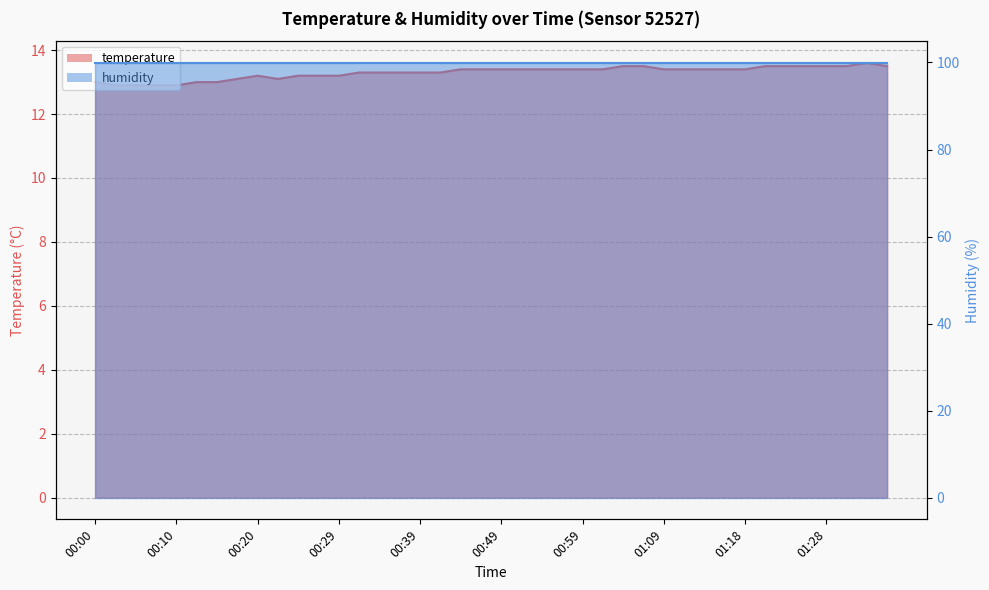

What is the change in value from 00:15 to 01:18?

+0.4